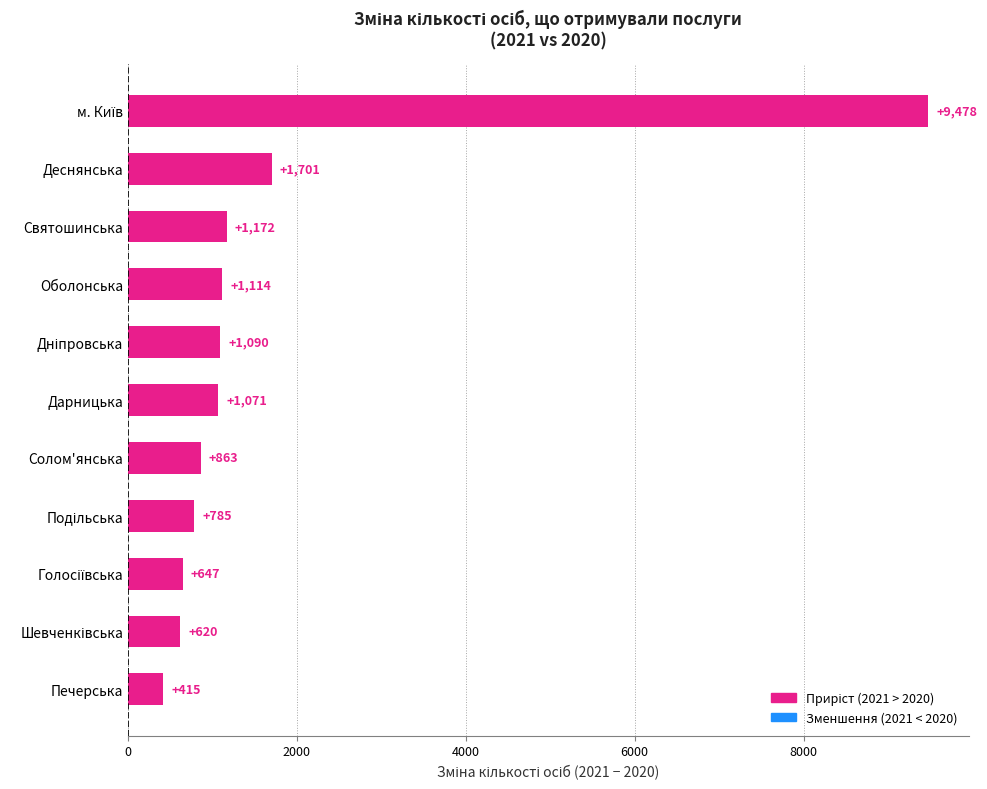

What is the approximate value at Оболонська, to the nearest 100?

1100